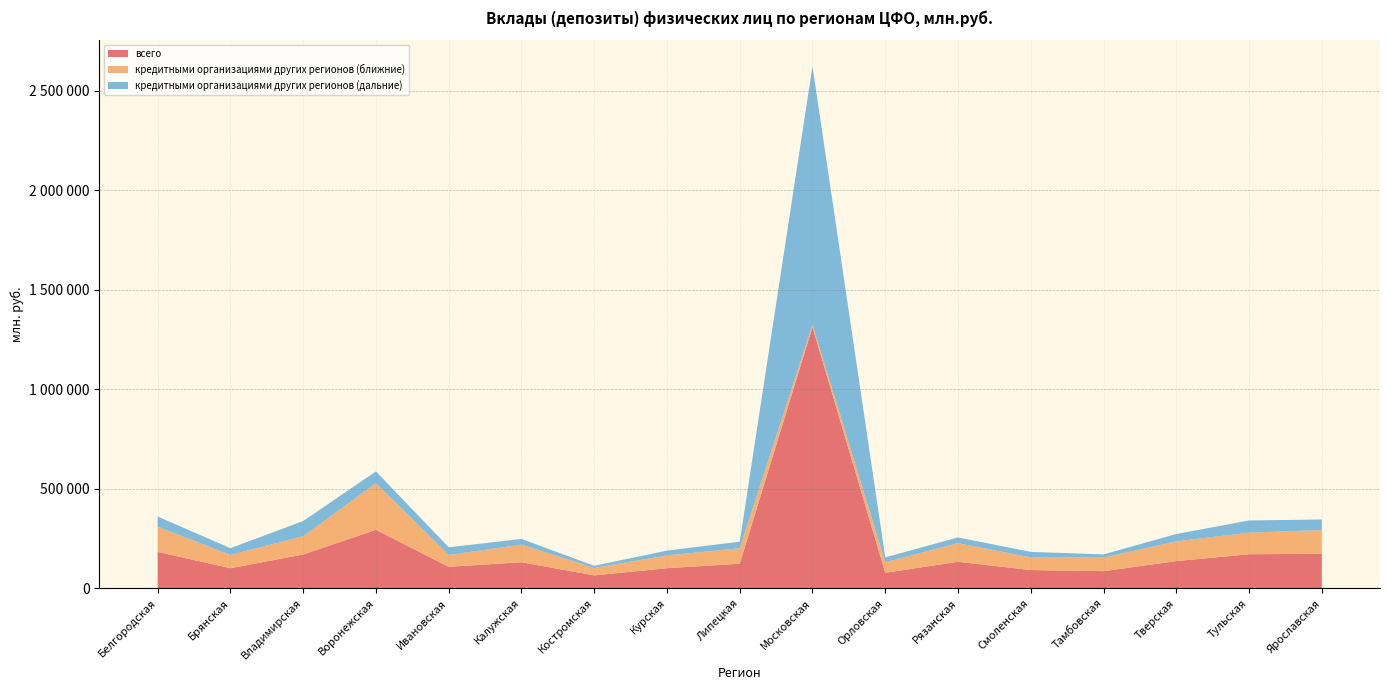

Reading right to left, extract all data points from this chart.

всего: 173277	170716	136270	85767	91299	132959	77514	1312424	123145	100688	64490	130482	107560	293471	169461	100559	182602
кредитными организациями других регионов (ближние): 119061	108578	98887	68454	63337	93515	53217	12004	77528	64226	37305	88711	59448	234275	91755	66970	126603
кредитными организациями других регионов (дальние): 53042	61196	37108	15812	27962	28767	24297	1297963	33164	24229	11004	28345	38625	59196	76514	33589	50913